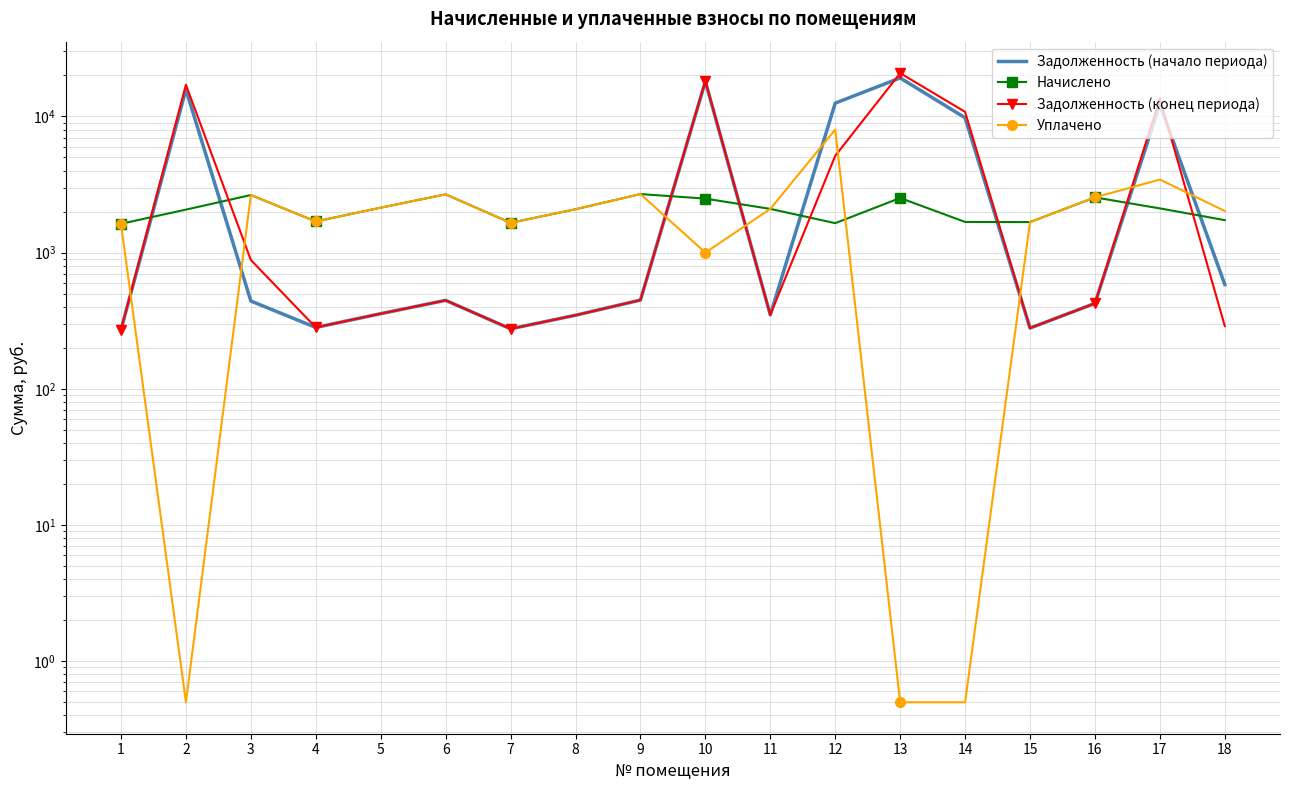

What is the sum of the Задолженность (конец периода) values at 6 and 7?

722.2